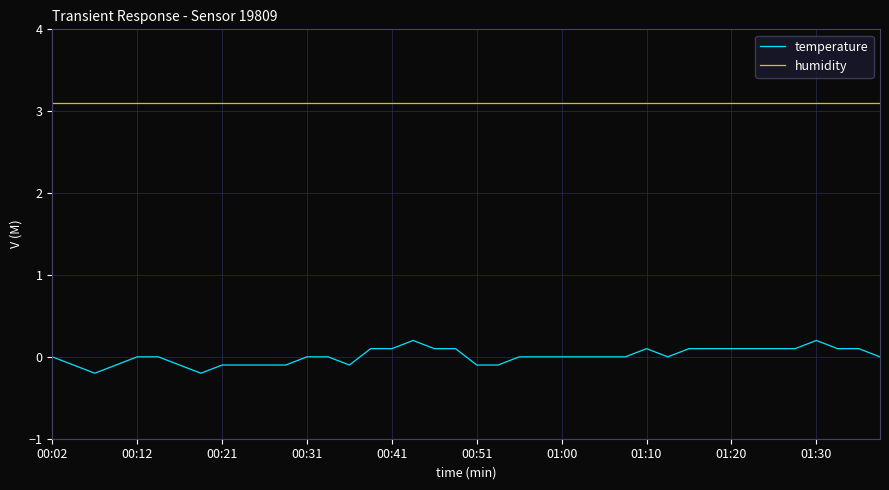

Which series has the largest range (max minus min)?

temperature